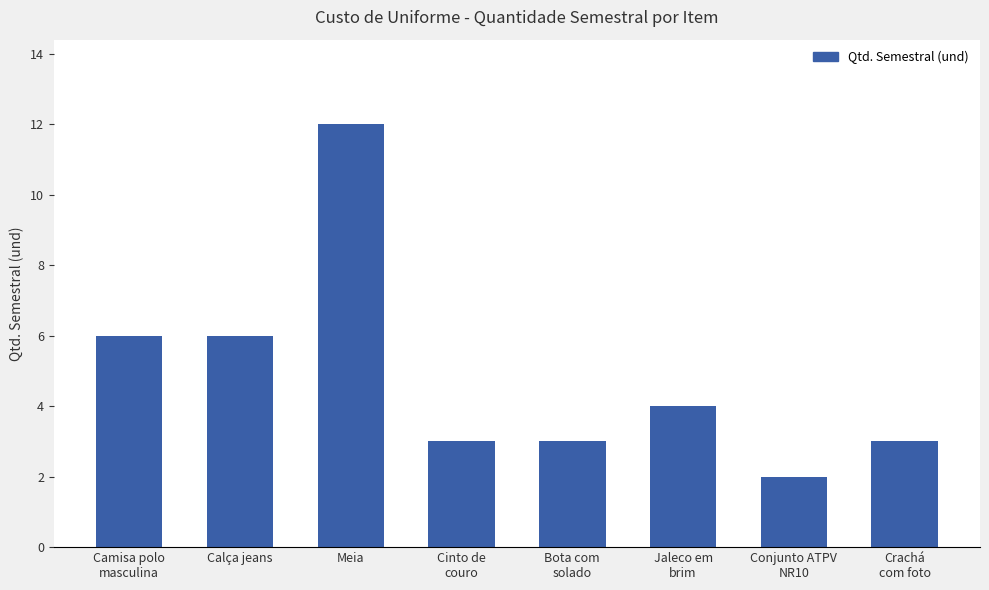

What is the smallest value displayed?

2